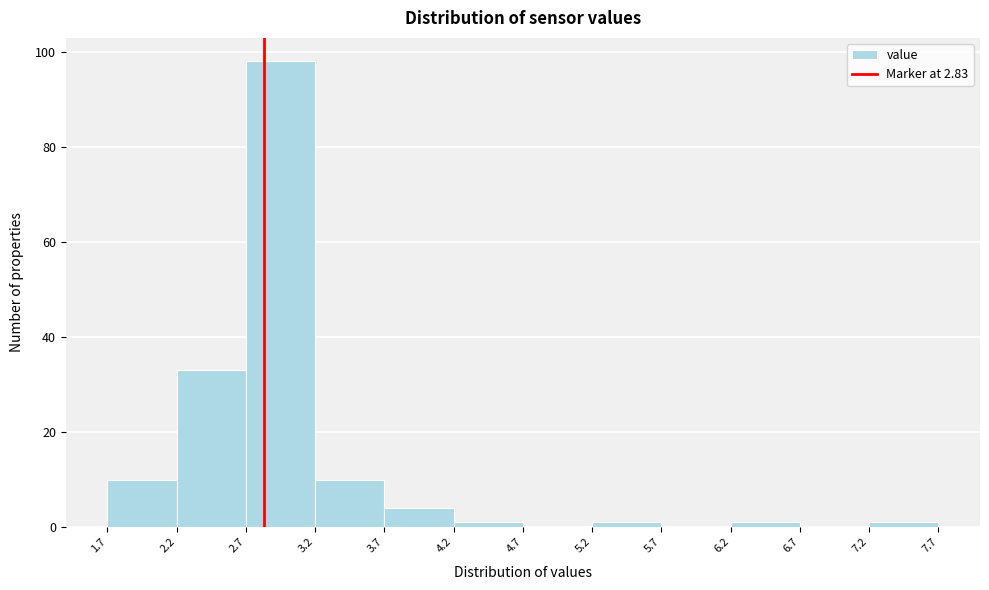

Reading left to right, transcribe this chart: for each bar, give the range it covers on the x-axis and its height. The values are not printed on the chart, so give them approximately, as read against the axis.

1.7 to 2.2: 10
2.2 to 2.7: 34
2.7 to 3.2: 98
3.2 to 3.7: 10
3.7 to 4.2: 4
4.2 to 4.7: under 2
4.7 to 5.2: 0
5.2 to 5.7: under 2
5.7 to 6.2: 0
6.2 to 6.7: under 2
6.7 to 7.2: 0
7.2 to 7.7: under 2